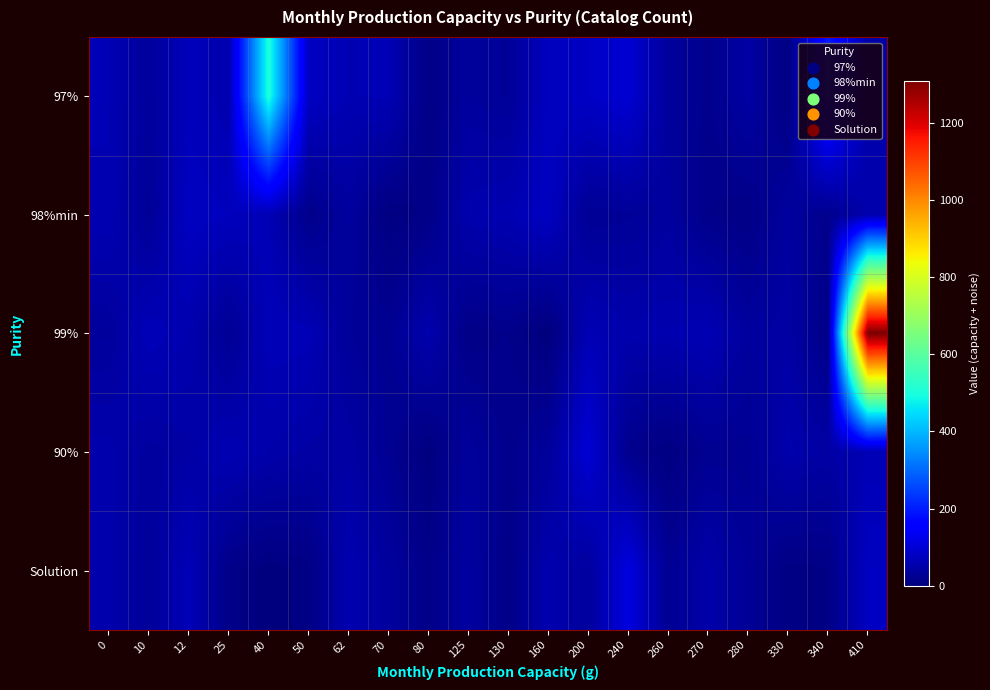

What is the total value across all series at 240?

307.8